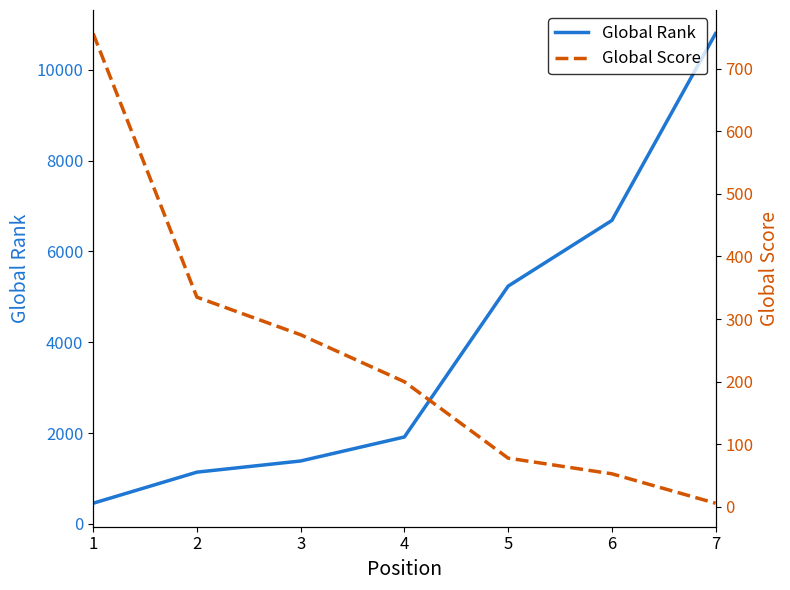

What is the value of the Global Rank point at the 2nd from the left?

1141